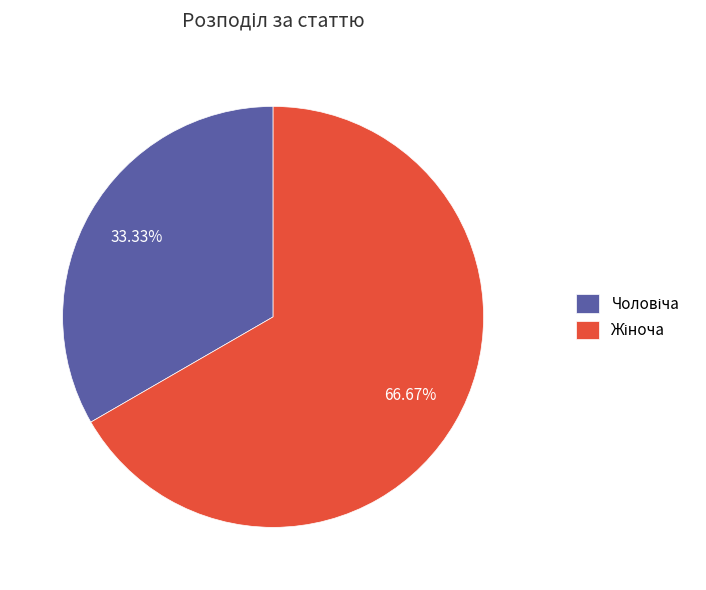

Does any single category account for the majority?

Yes